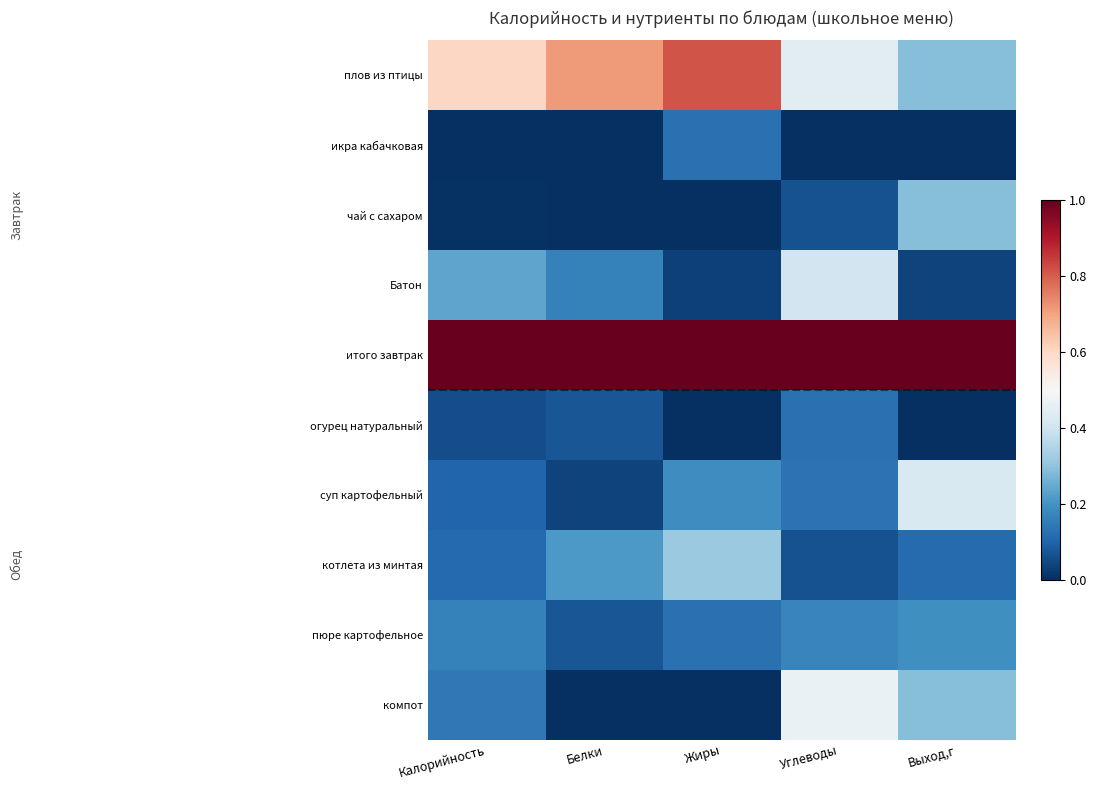

Which series has the largest total across all categories?

итого завтрак